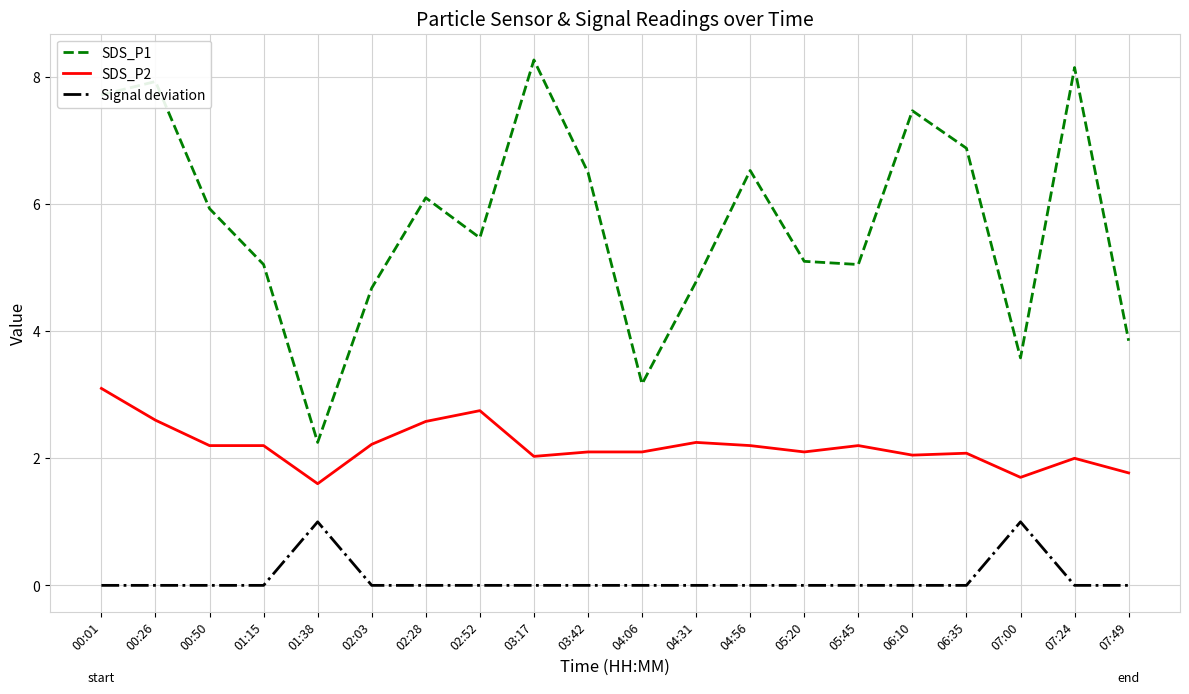

Is it true that Signal deviation equals 0.0 at 05:45?

True